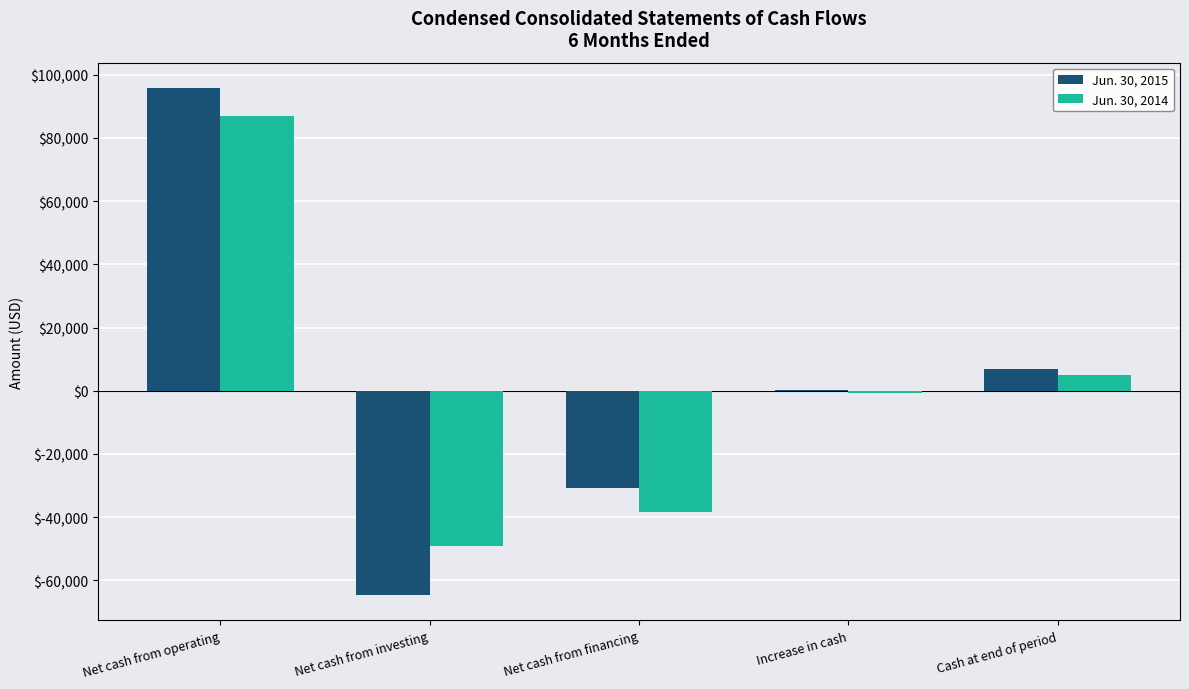

What is the greatest value displayed?

95816